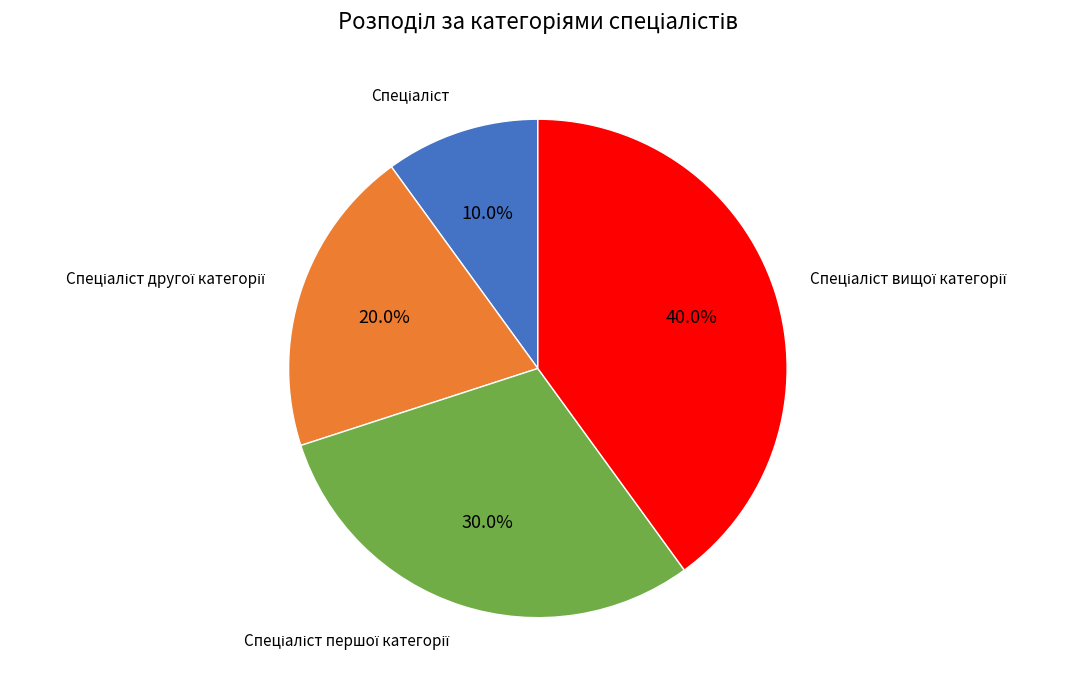

Is there any slice that represents more than half of the pie?

No